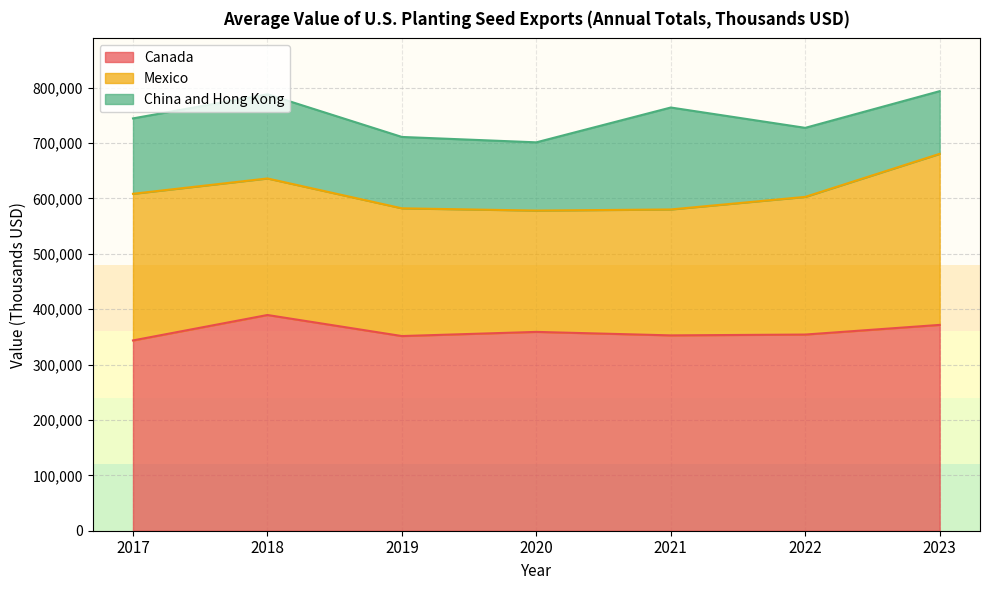

What is the value of the China and Hong Kong point at the 3rd from the left?

128820